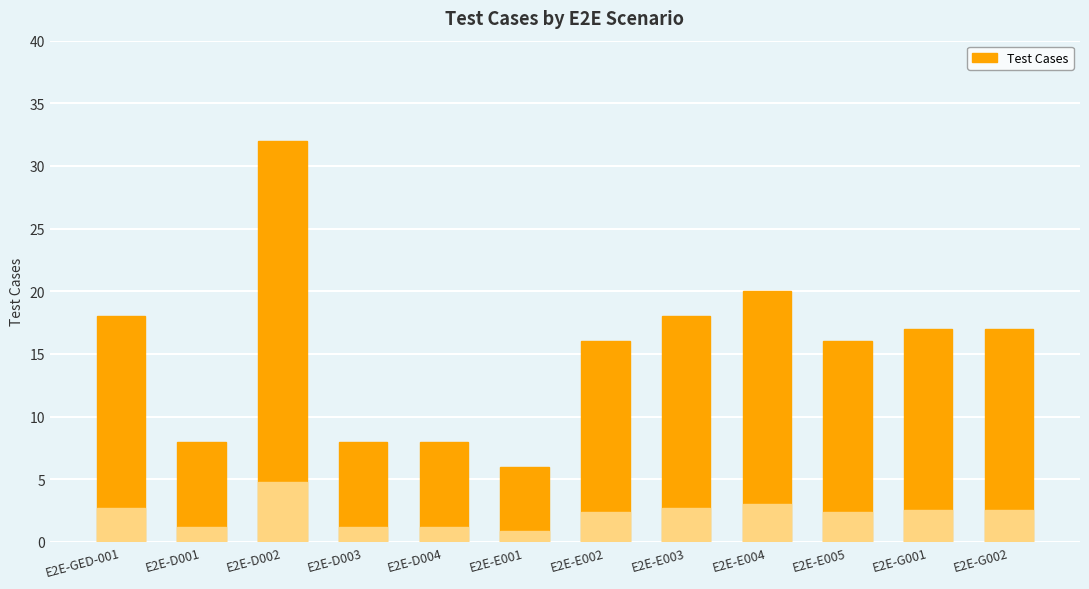

True or false: the data shows 6 at E2E-E001.

True